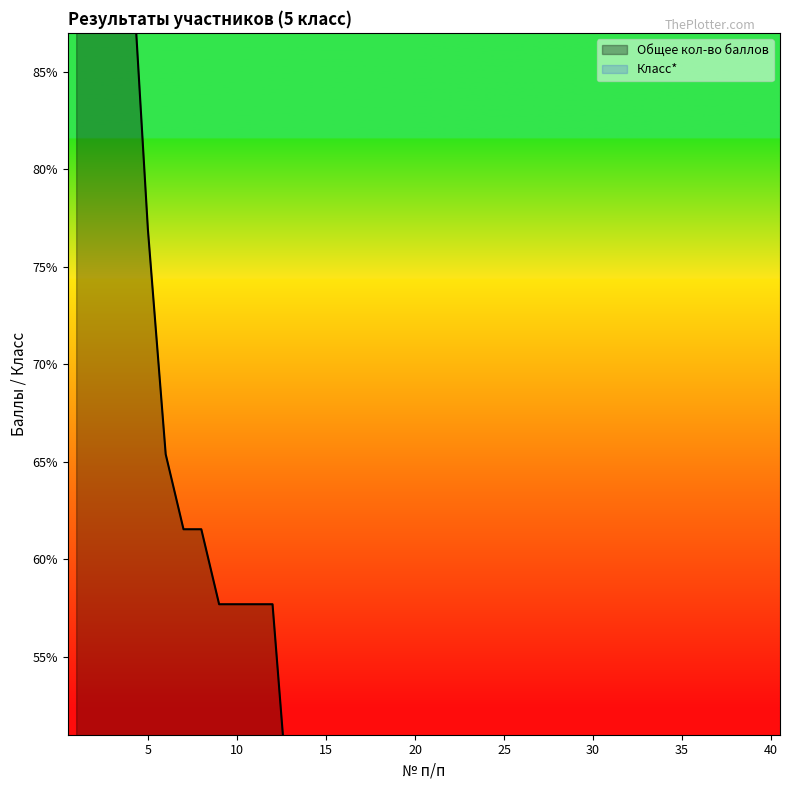

The value at 14 is 46.2. True or false?

True